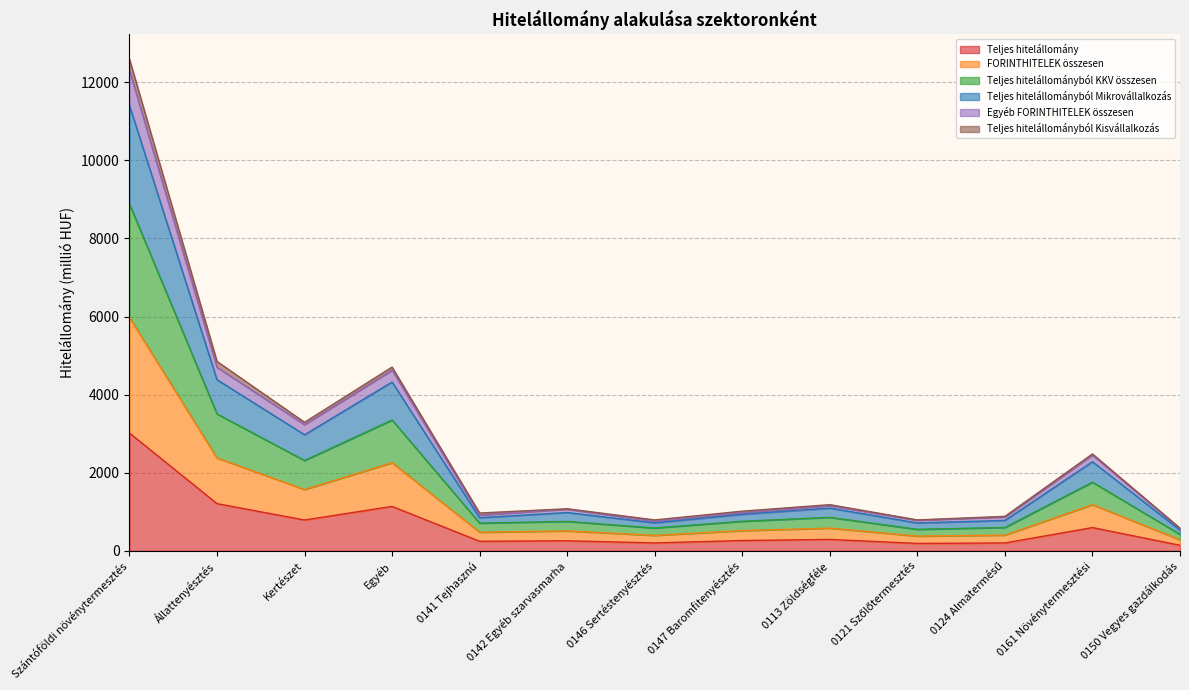

At which category is the sum across all series the highest?

Szántóföldi növénytermesztés